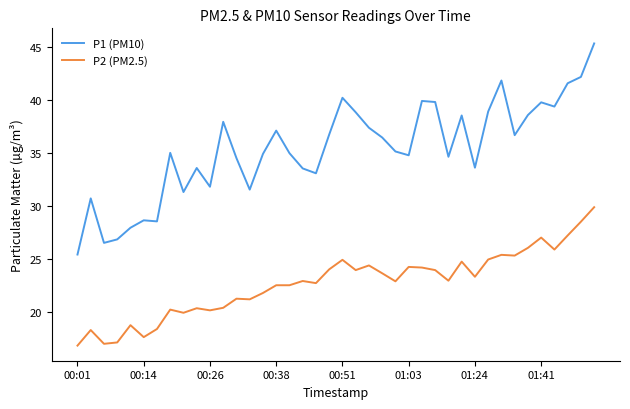

Rank the series by their maximum value, from lowest to highest.

P2 (PM2.5), P1 (PM10)